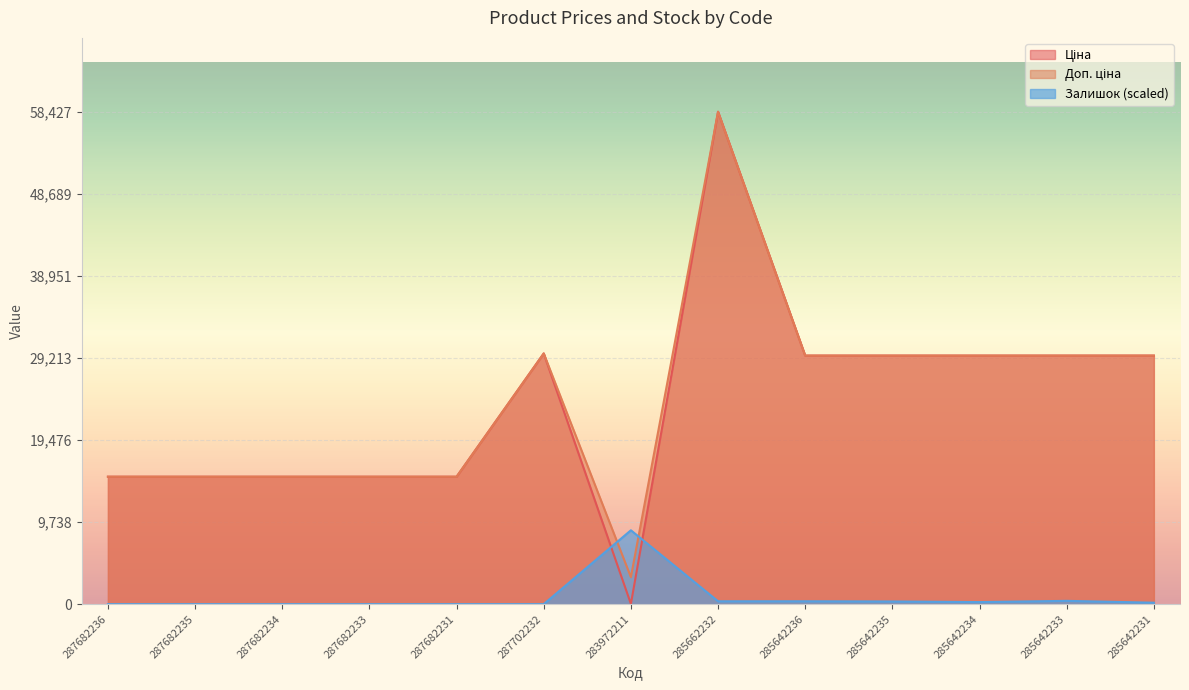

Reading left to right, transcribe all the data shown in this chart.

Ціна: 287682236=15120.0	287682235=15120.0	287682234=15120.0	287682233=15120.0	287682231=15120.0	287702232=29747.2	283972211=32.0	285662232=58426.5	285642236=29491.5	285642235=29491.5	285642234=29491.5	285642233=29491.5	285642231=29491.5
Доп. ціна: 287682236=15120.0	287682235=15120.0	287682234=15120.0	287682233=15120.0	287682231=15120.0	287702232=29747.2	283972211=3205.0	285662232=58426.5	285642236=29491.5	285642235=29491.5	285642234=29491.5	285642233=29491.5	285642231=29491.5
Залишок: 287682236=0.0	287682235=0.0	287682234=0.0	287682233=0.0	287682231=0.0	287702232=0.0	283972211=8764.0	285662232=340.8	285642236=340.8	285642235=316.5	285642234=243.4	285642233=389.5	285642231=170.4